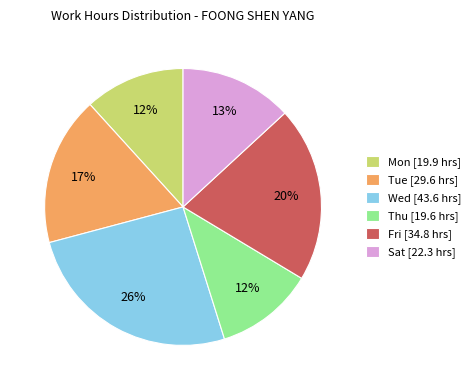

What is the largest slice in the pie chart?

Wed [43.6 hrs]